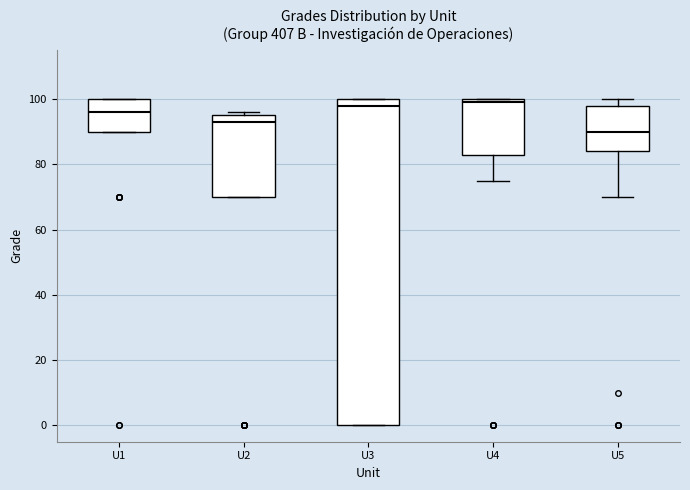

Reading left to right, read every box against the y-axis: the position of its median line, the range the box covers, and the ends of its whiskers. The values are not printed on the chart, so give them approximately, as read against the axis.

U1: median 96, box 90 to 100, whiskers 90 to 100
U2: median 94, box 70 to 96, whiskers 70 to 96 (just above the box's upper edge)
U3: median 98, box 0 to 100, whiskers 0 to 100
U4: median 100 (just below the box's upper edge), box 84 to 100, whiskers 76 to 100
U5: median 90, box 84 to 98, whiskers 70 to 100